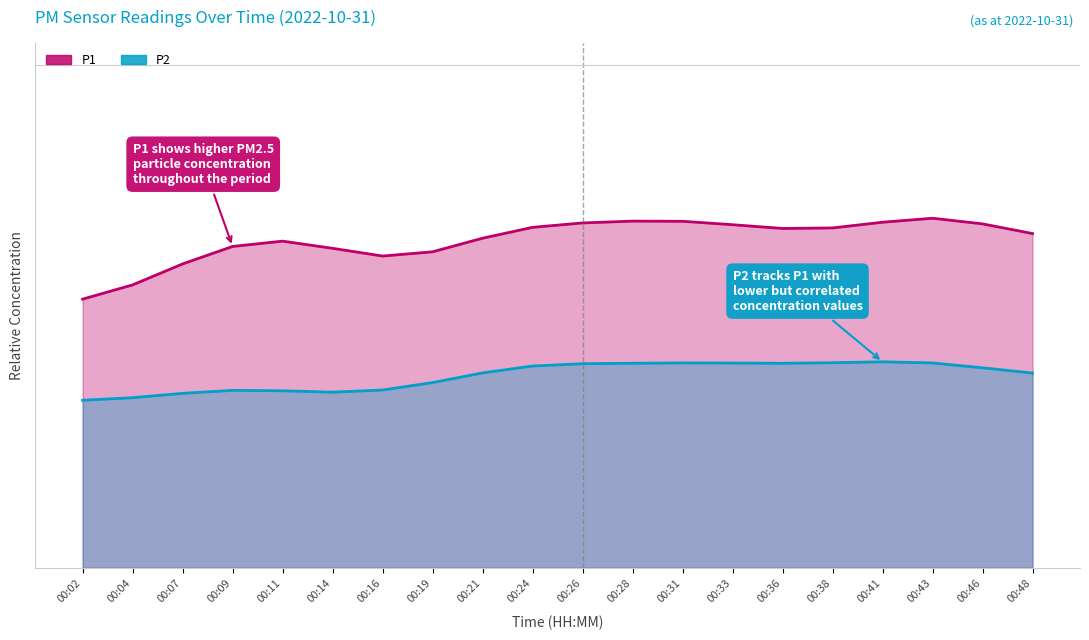

What are all the series names shown in the legend?

P1, P2